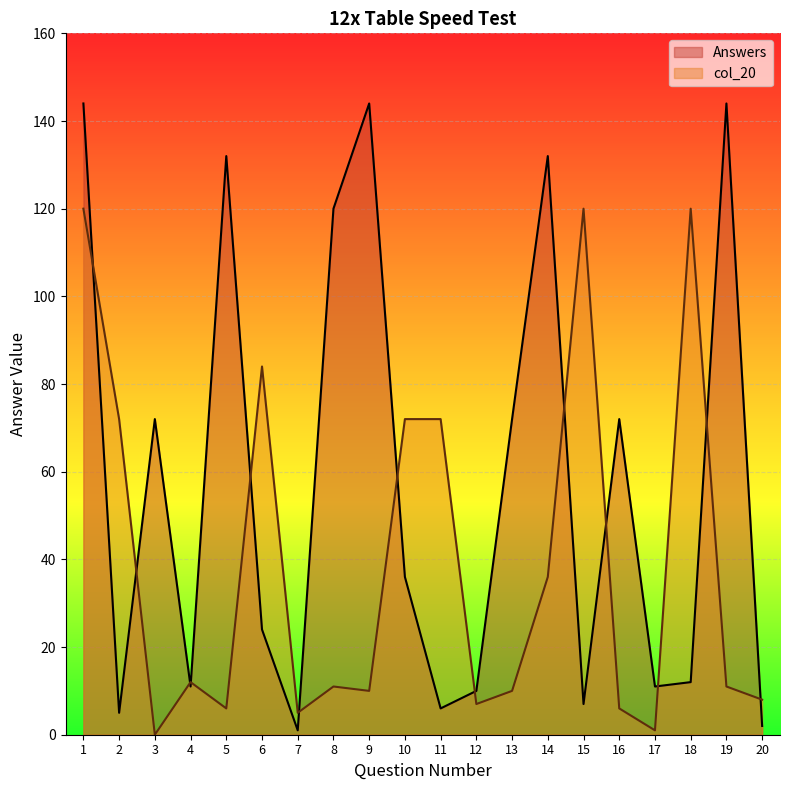

What is the total value across all series at 4?

23